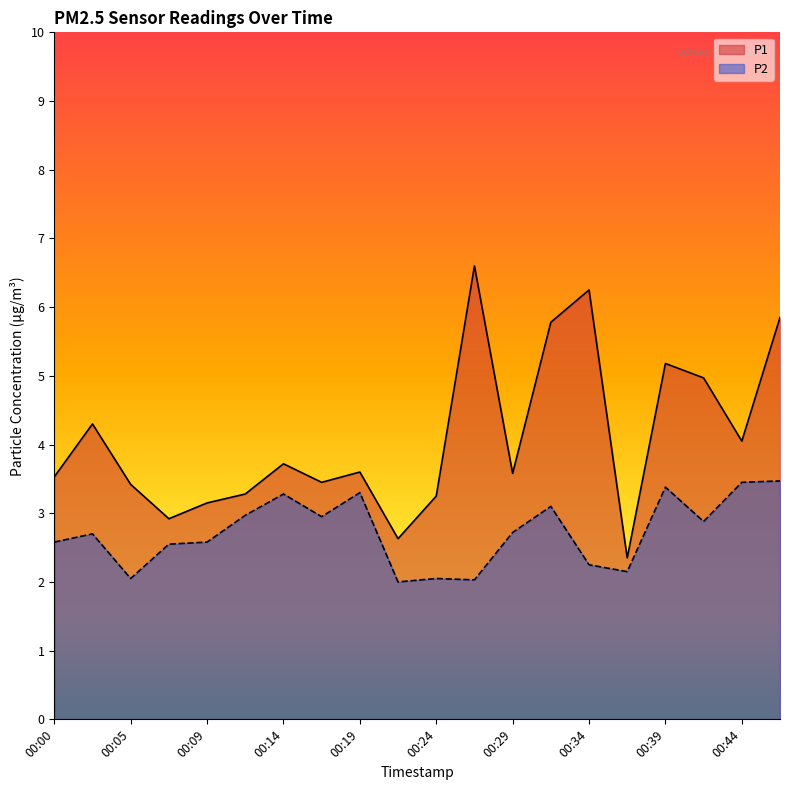

At how many categories does at least one series exceed 4?

8